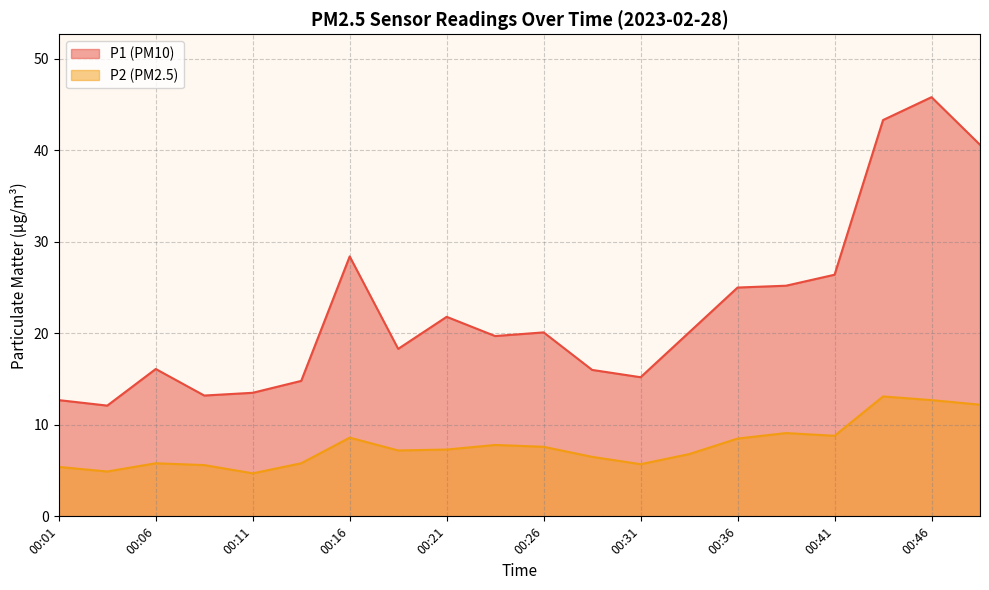

Reading right to left, extract all data points from this chart.

P1: 40.6	45.8	43.3	26.4	25.2	25.0	20.1	15.2	16.0	20.1	19.7	21.8	18.3	28.4	14.8	13.5	13.2	16.1	12.1	12.7
P2: 12.2	12.7	13.1	8.8	9.1	8.5	6.8	5.7	6.5	7.6	7.8	7.3	7.2	8.6	5.8	4.7	5.6	5.8	4.9	5.4